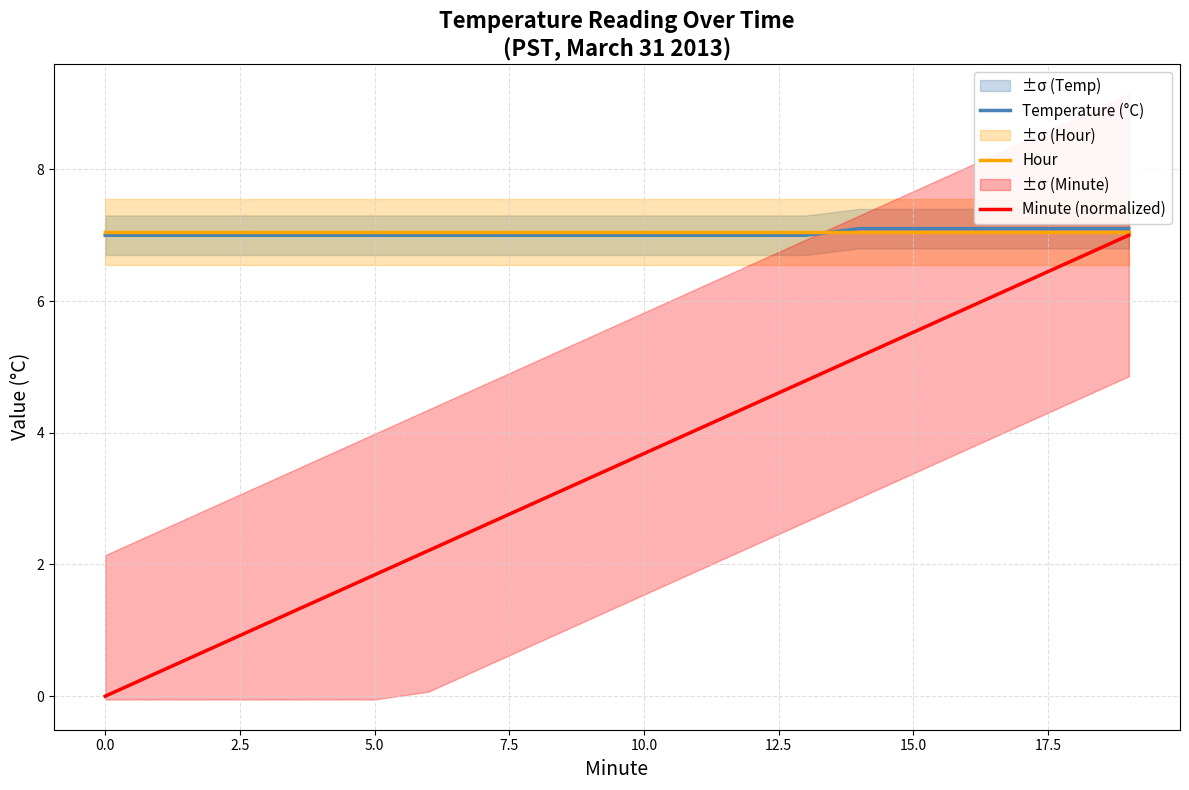

What position from the left is 12?

13